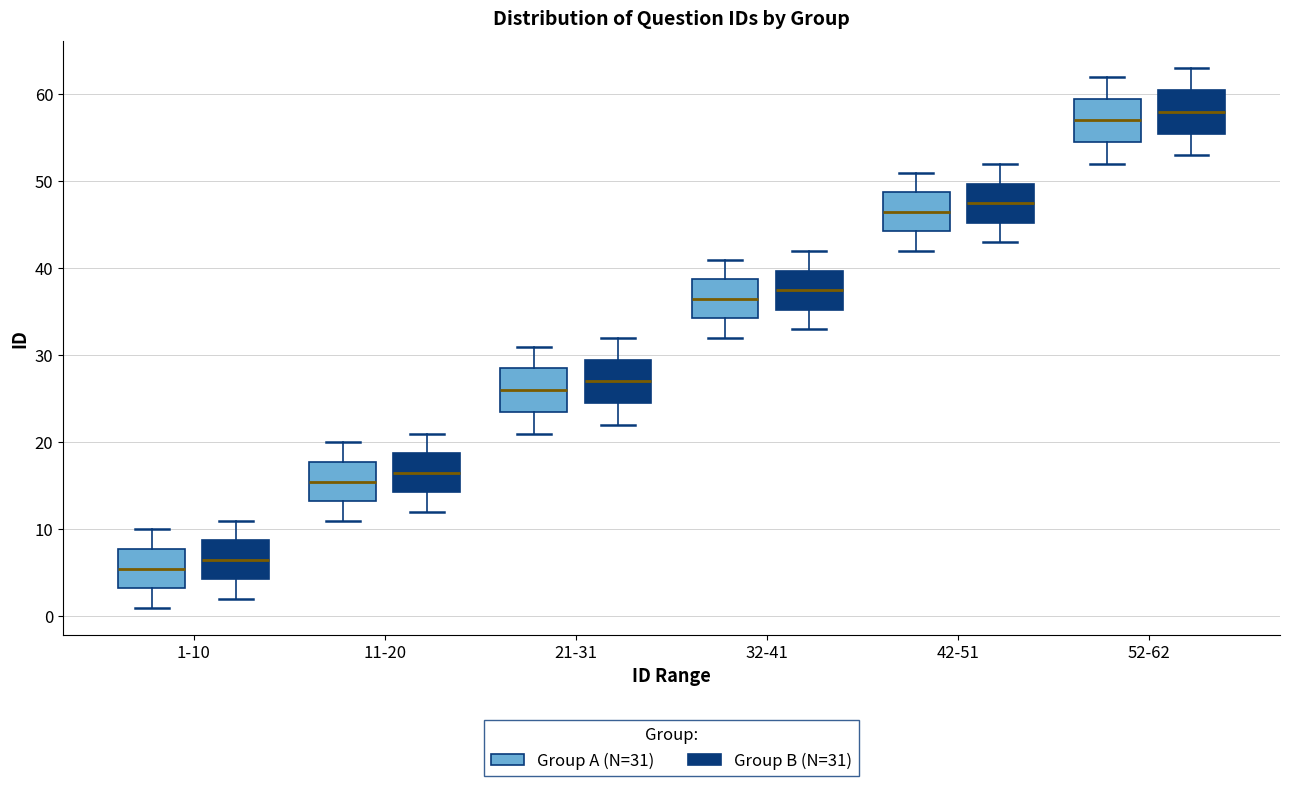

Which box's median line is the highest?

52-62 (Group B (N=31))